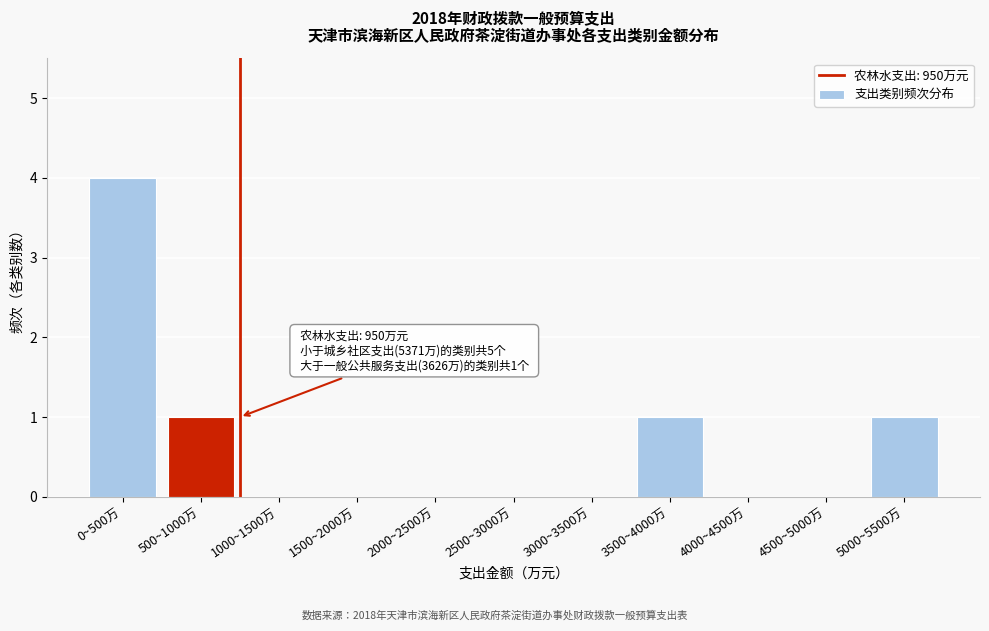

Reading right to left, extract all data points from this chart.

5000~5500万=1	4500~5000万=0	4000~4500万=0	3500~4000万=1	3000~3500万=0	2500~3000万=0	2000~2500万=0	1500~2000万=0	1000~1500万=0	500~1000万=1	0~500万=4